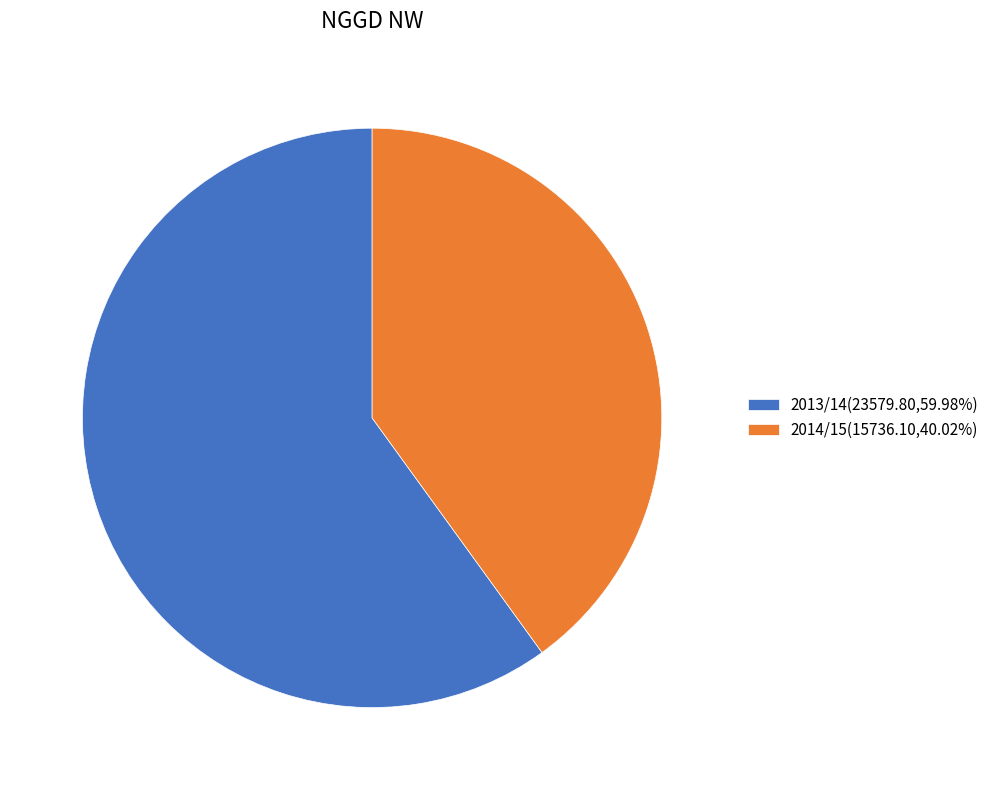

What is the ratio of the value at 2013/14(23579.80,59.98%) to the value at 2014/15(15736.10,40.02%)?

1.5